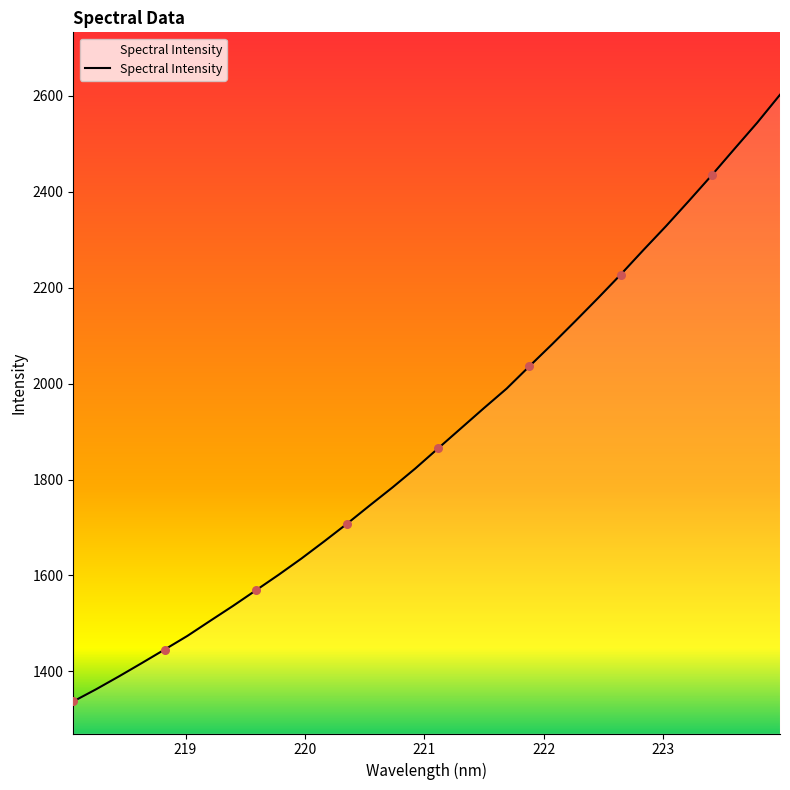

What is the smallest value displayed?

1337.6